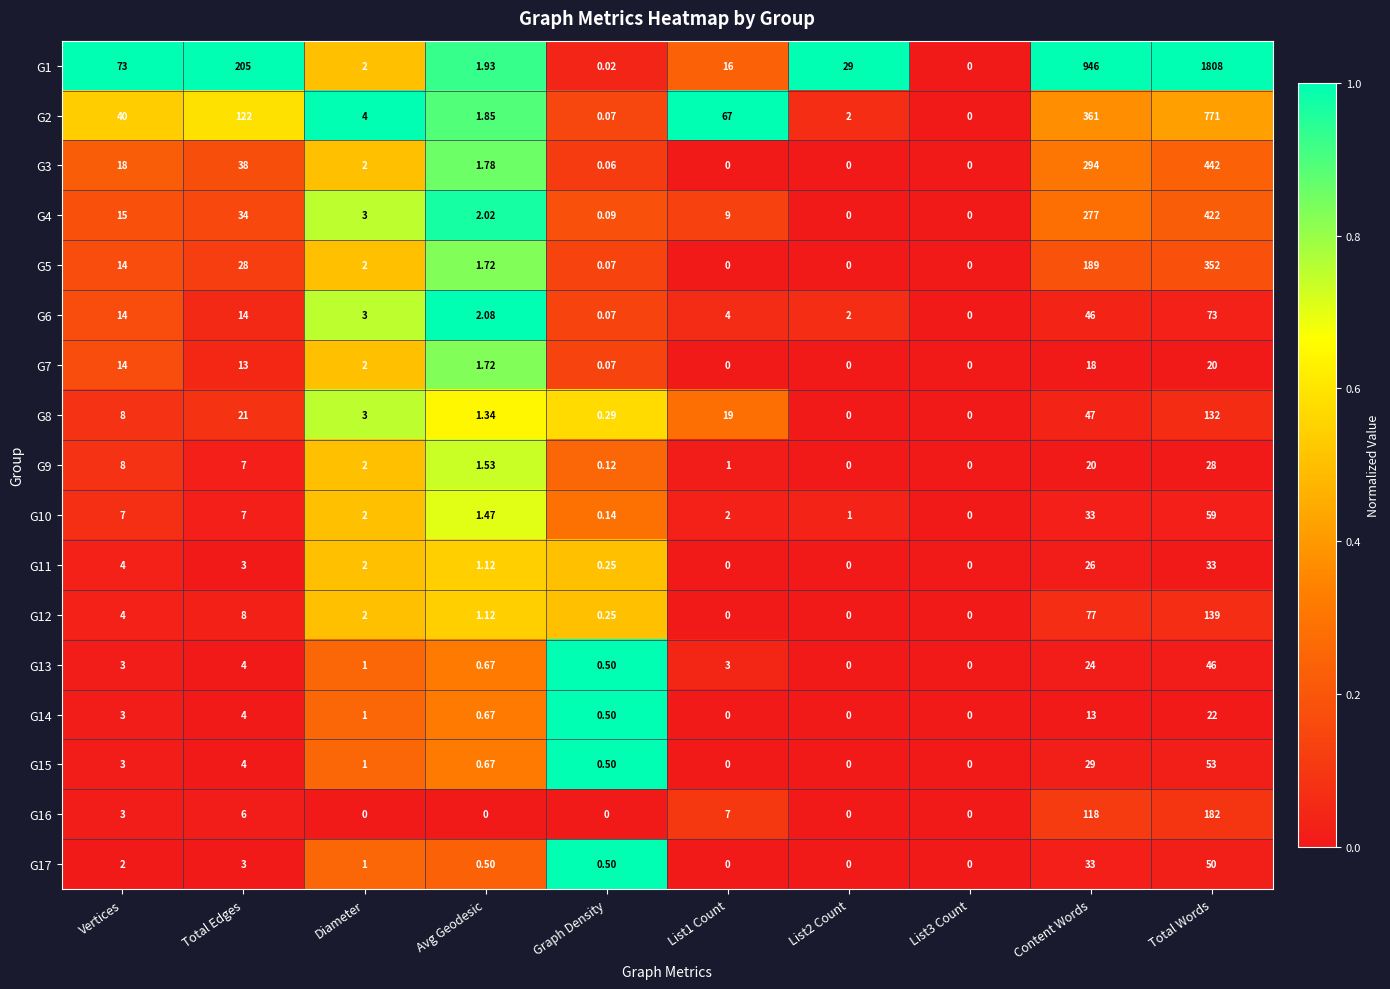

Which label corresponds to the largest value in the chart?

Total Words